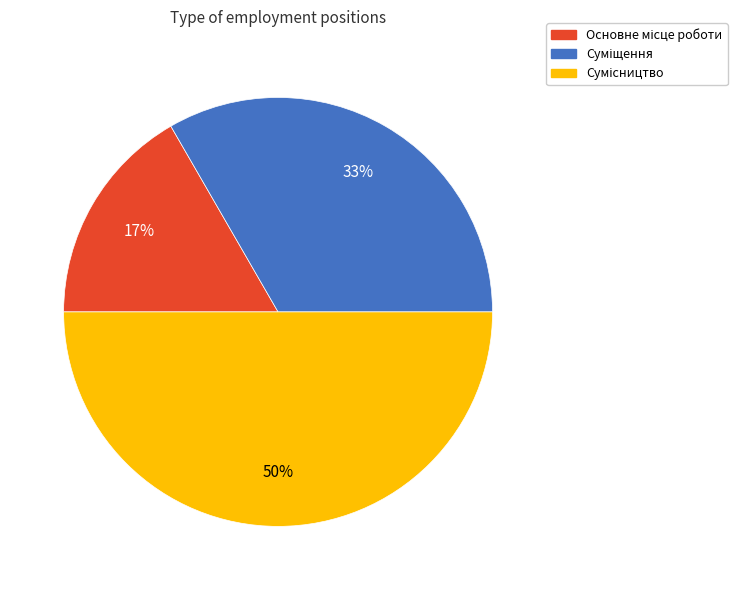

To the nearest percent, what is the average slice percentage?

33%